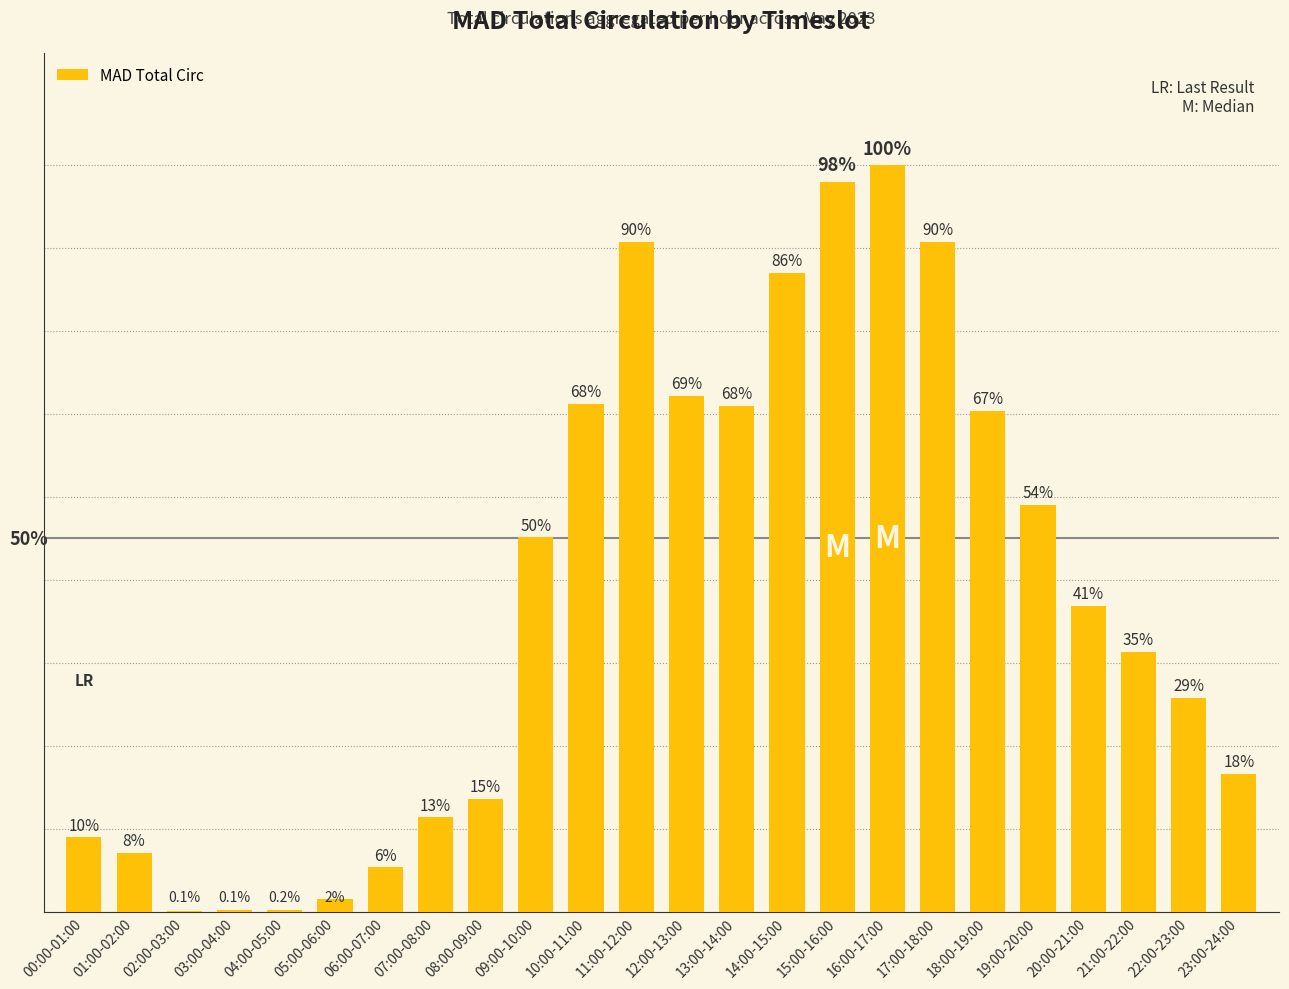

Reading left to right, extract all data points from this chart.

274	217	3	4	6	45	163	348	416	1382	1876	2473	1905	1868	2358	2695	2757	2473	1850	1502	1129	960	789	509